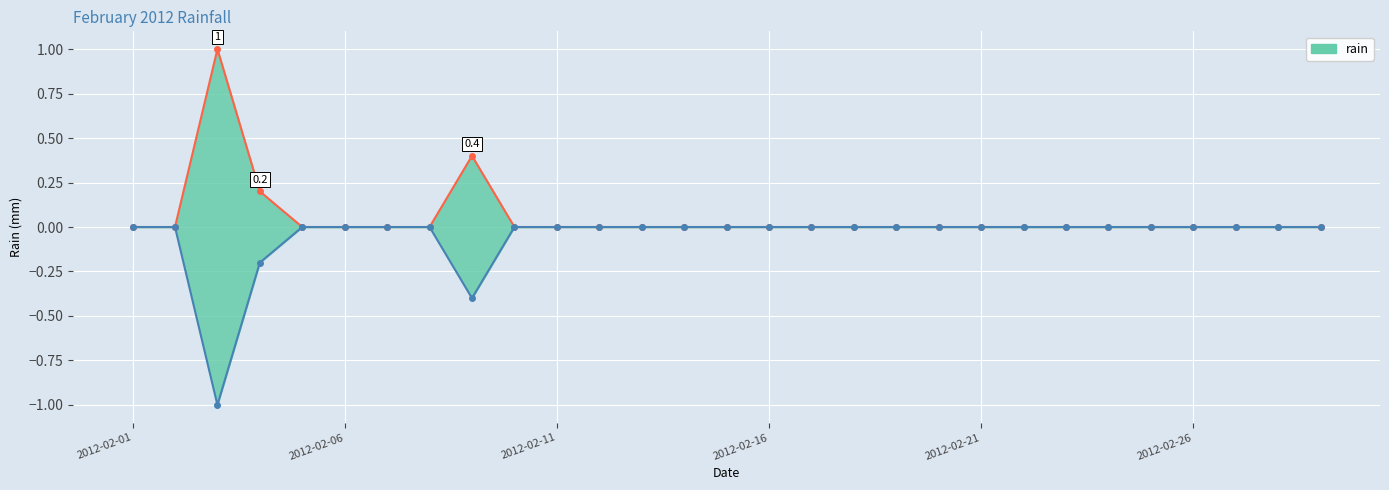

Reading left to right, what are all the values shown in this chart?

rain_upper: 0.0	0.0	1.0	0.2	0.0	0.0	0.0	0.0	0.4	0.0	0.0	0.0	0.0	0.0	0.0	0.0	0.0	0.0	0.0	0.0	0.0	0.0	0.0	0.0	0.0	0.0	0.0	0.0	0.0
rain_lower: -0.0	-0.0	-1.0	-0.2	-0.0	-0.0	-0.0	-0.0	-0.4	-0.0	-0.0	-0.0	-0.0	-0.0	-0.0	-0.0	-0.0	-0.0	-0.0	-0.0	-0.0	-0.0	-0.0	-0.0	-0.0	-0.0	-0.0	-0.0	-0.0